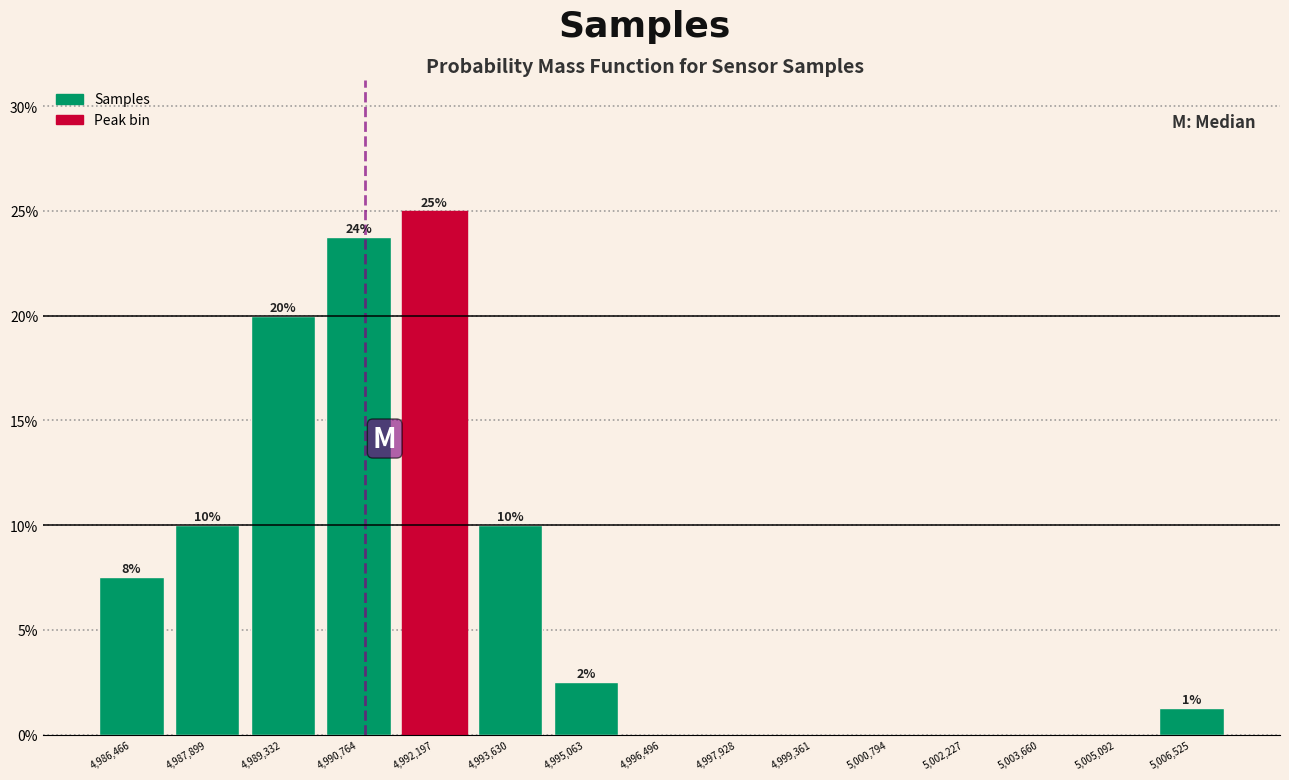

Which range on the x-axis has the tallest bar?

4991400 to 4993000